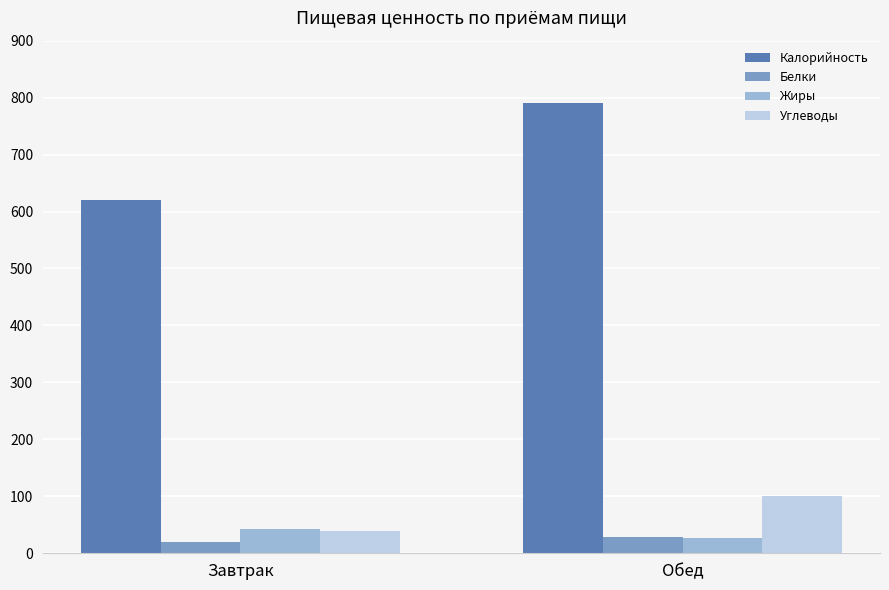

What is the label of the 2nd bar from the left?

Обед